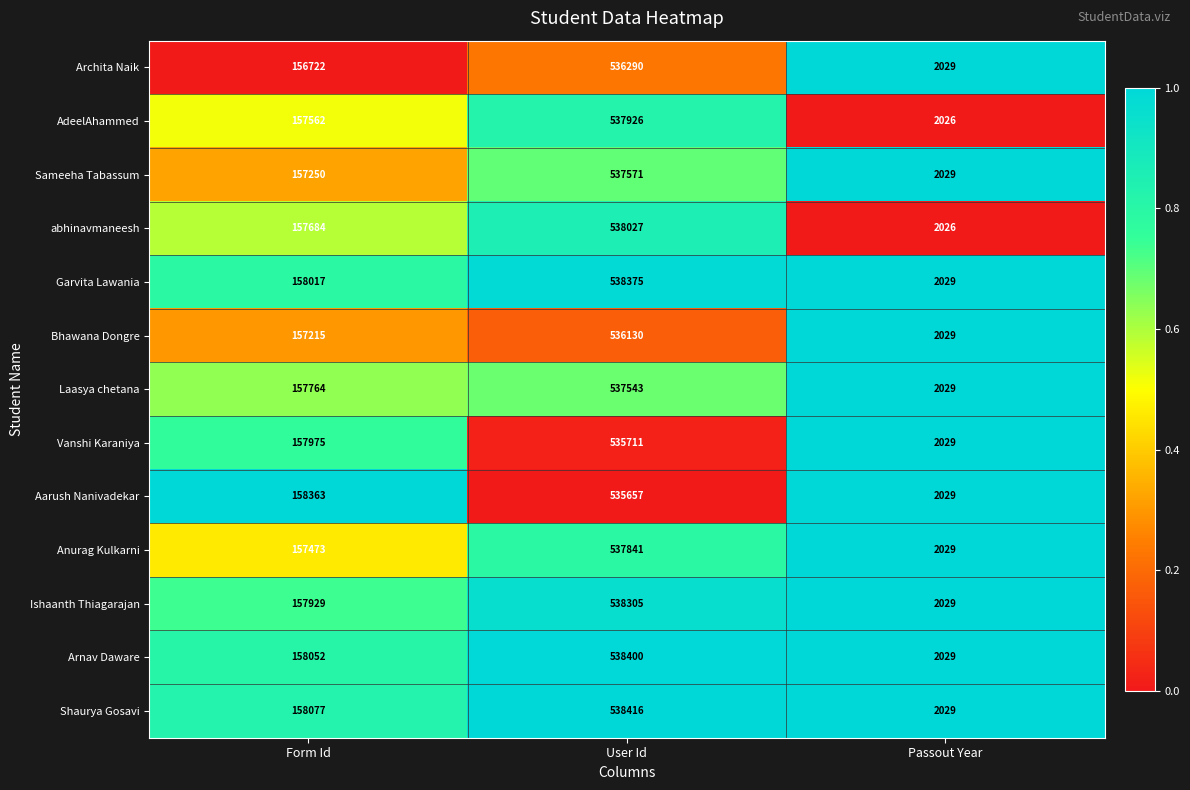

What is the sum of all Sameeha Tabassum values?

696850